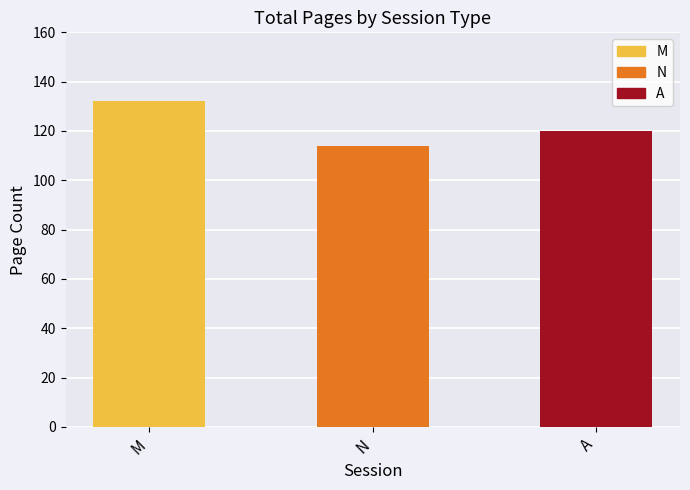

What is the label of the 1st bar from the left?

M